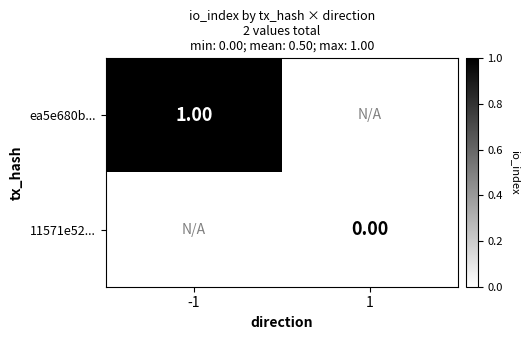

The ea5e680b... series shows 0.4 at -1. True or false?

False